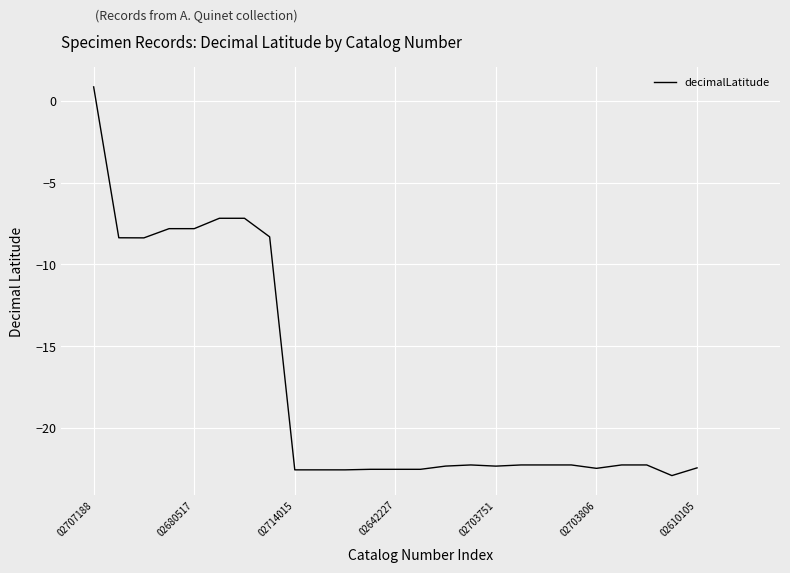

What position from the right is 02703806?

7